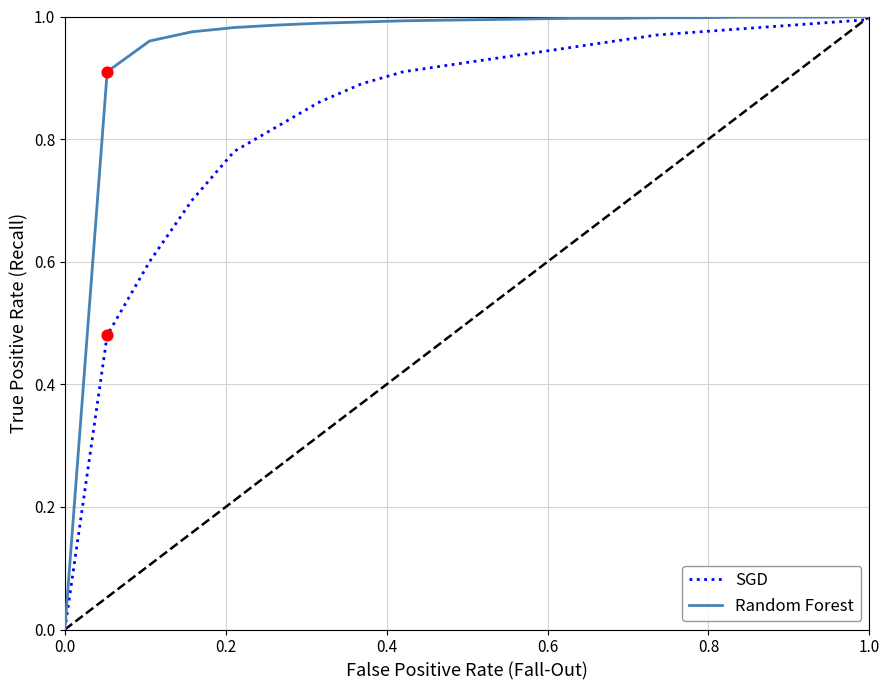

Is the value of SGD at 8 greater than the value of Random Forest at 15?

No